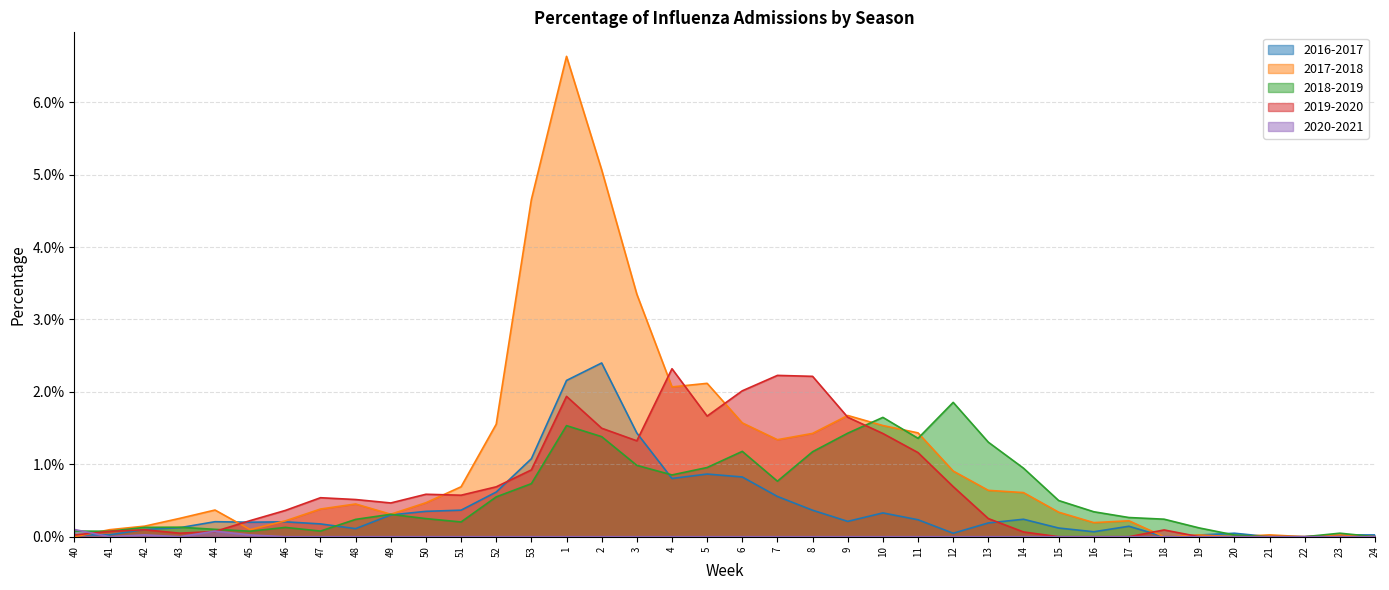

What is the label of the 3rd point from the right?

22